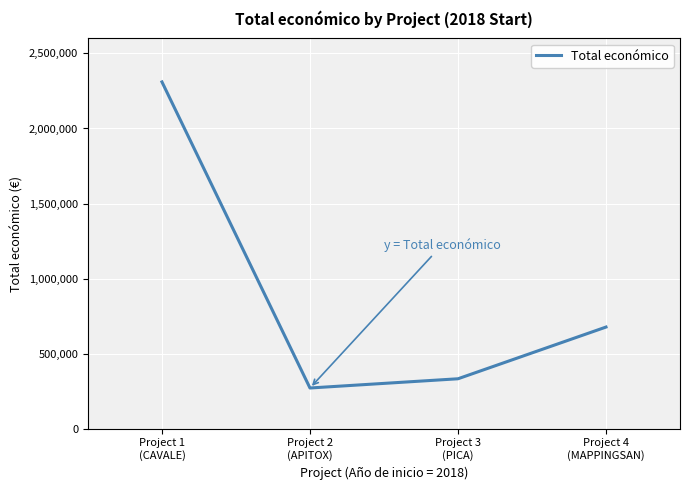

True or false: the data shows 268699 at Project 4
(MAPPINGSAN).

False